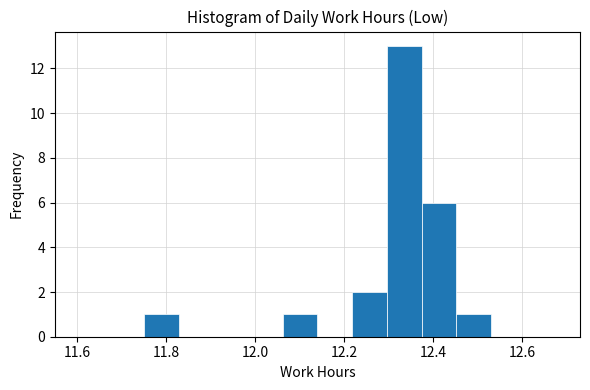

Around what value on the x-axis is the tallest bar? Give the approximate position of its centre, as read against the axis.

12.34